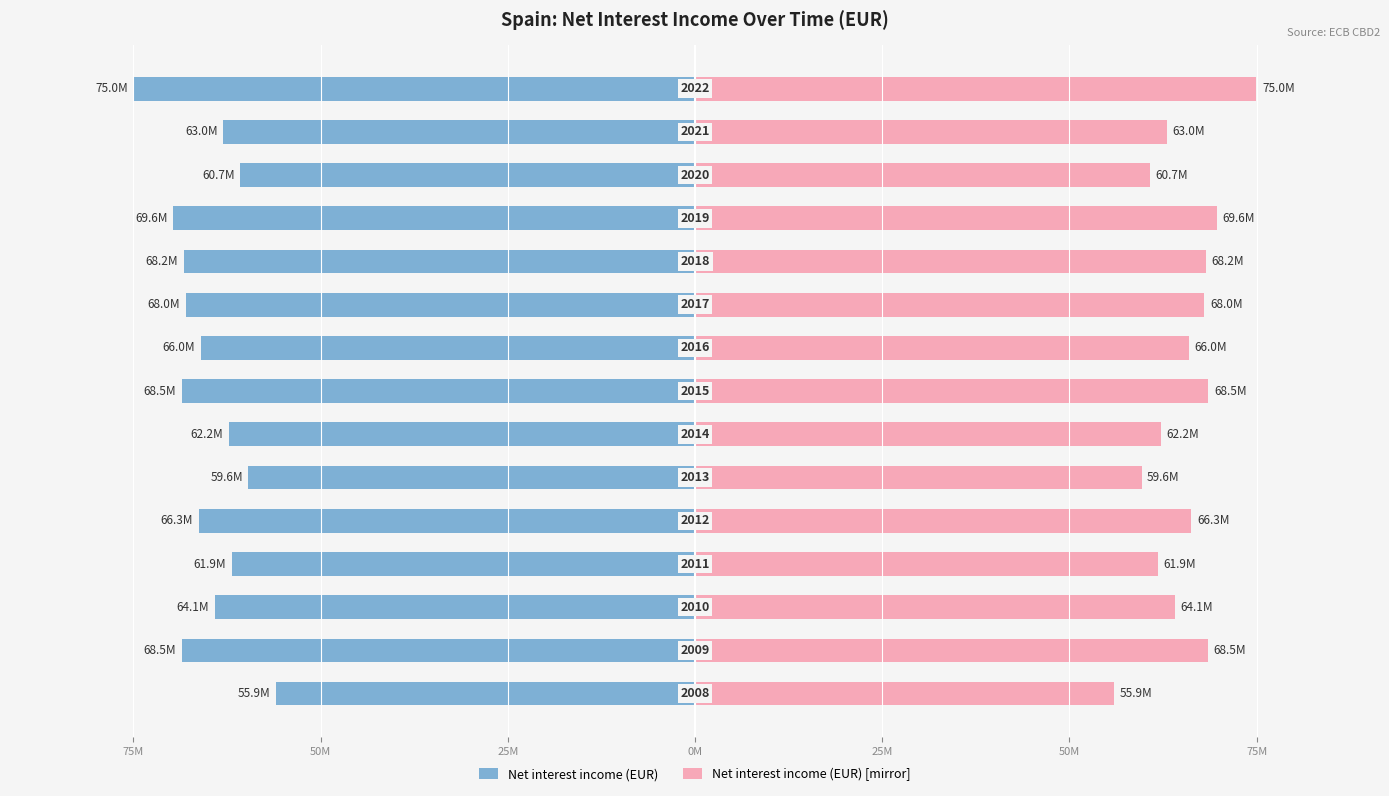

Are the bars horizontal?

Yes